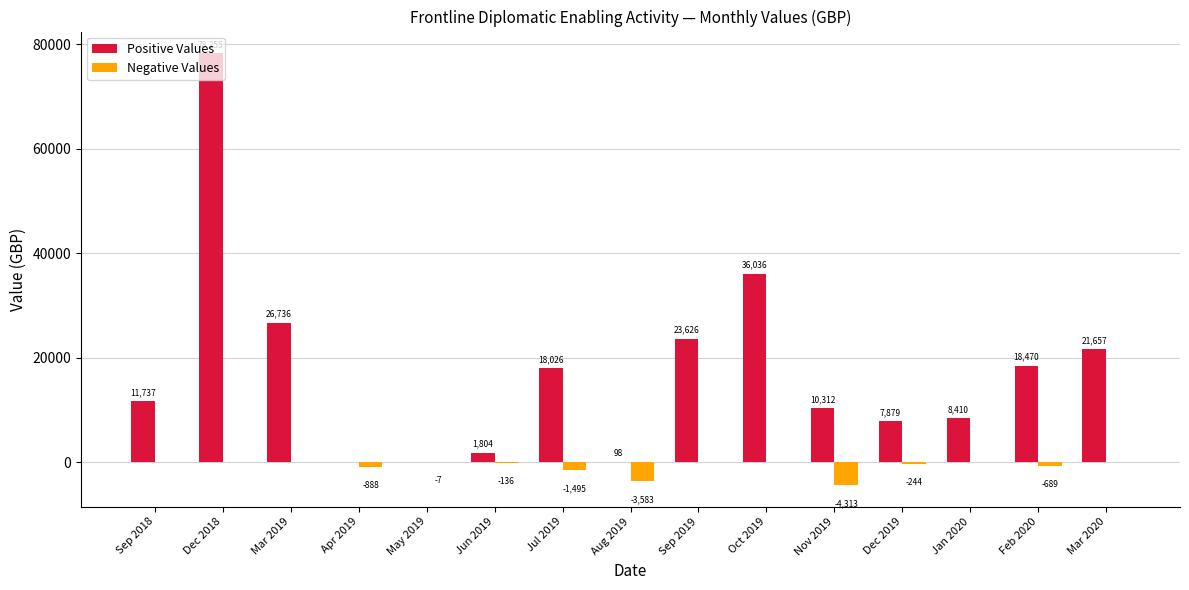

Which series has the largest total across all categories?

Positive Values